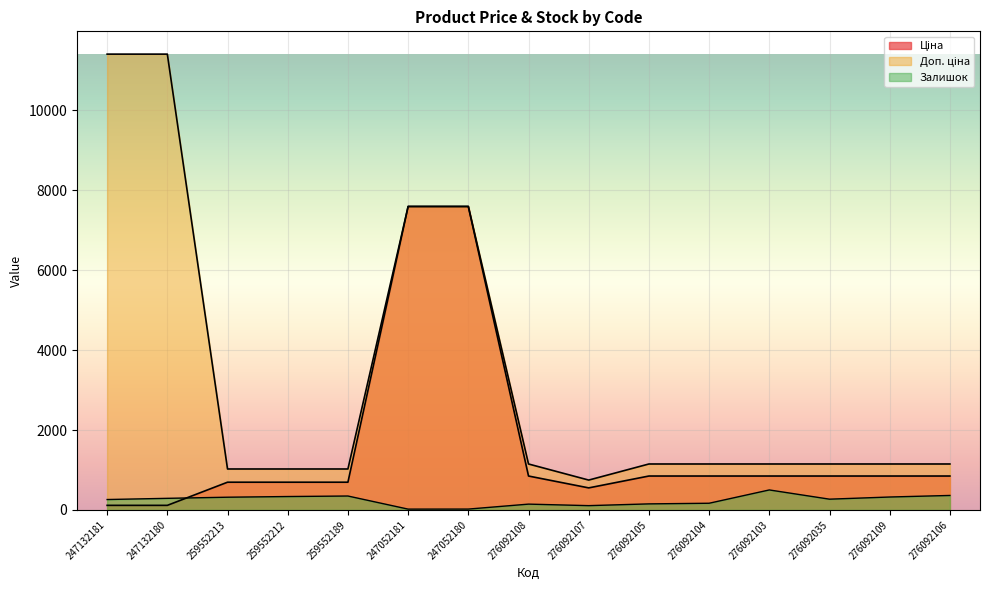

At how many categories does at least one series exceed 4194?

4